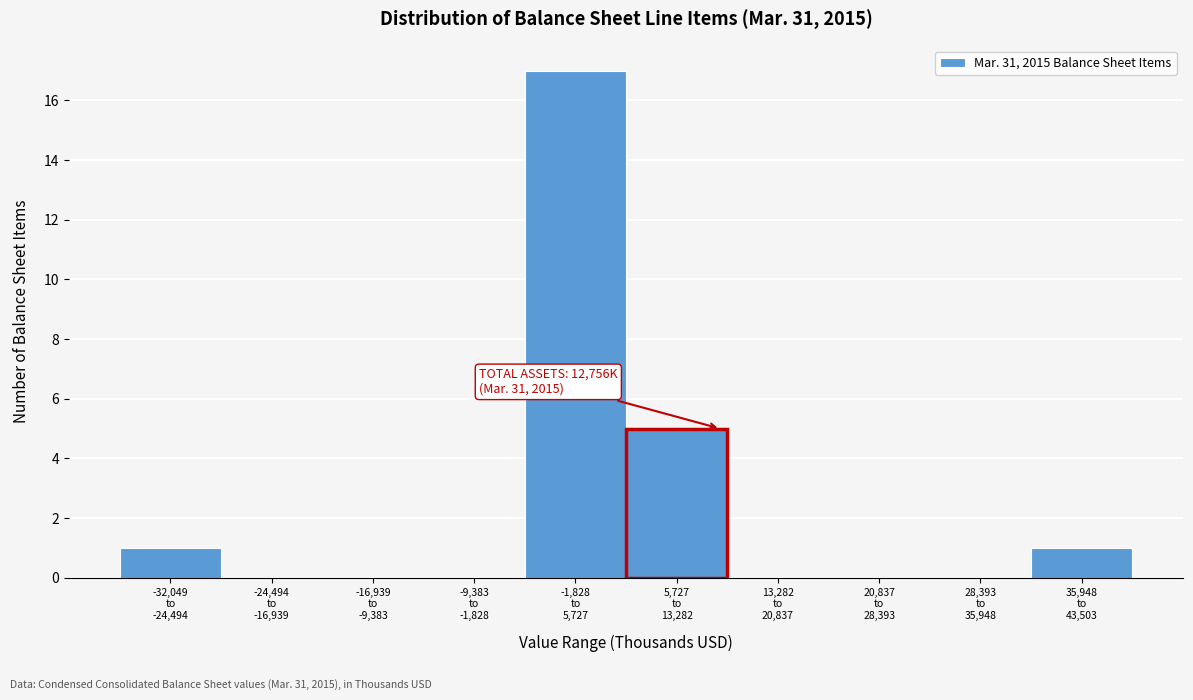

What is the sum of all values?

24